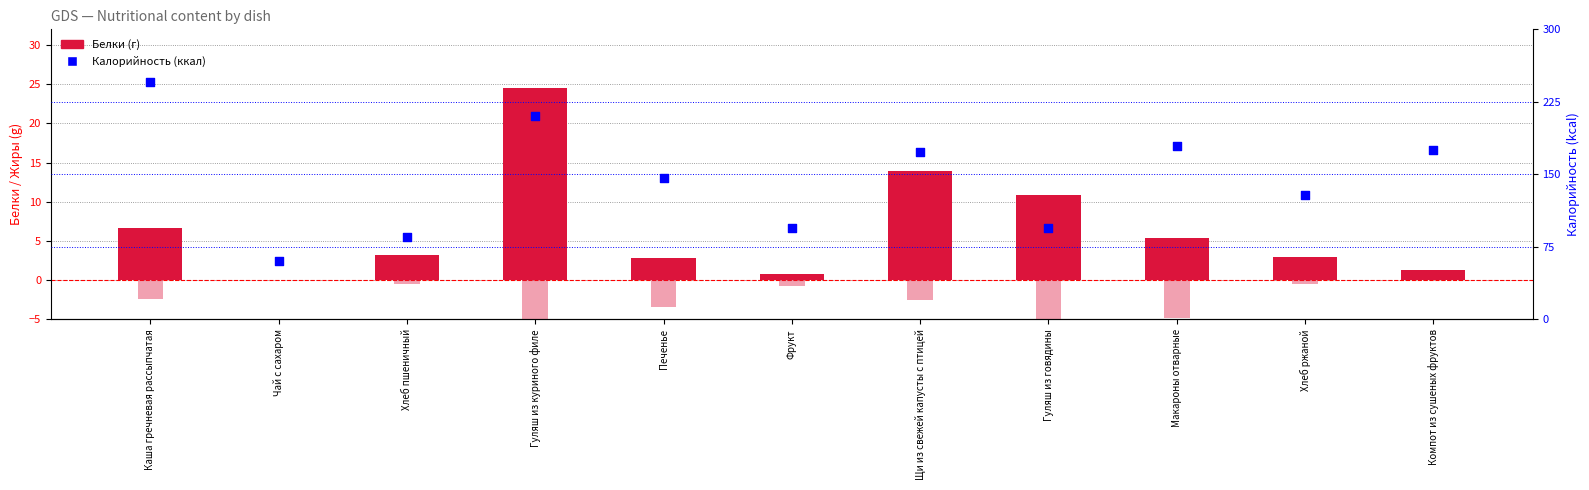

What are all the series names shown in the legend?

Белки, Калорийность